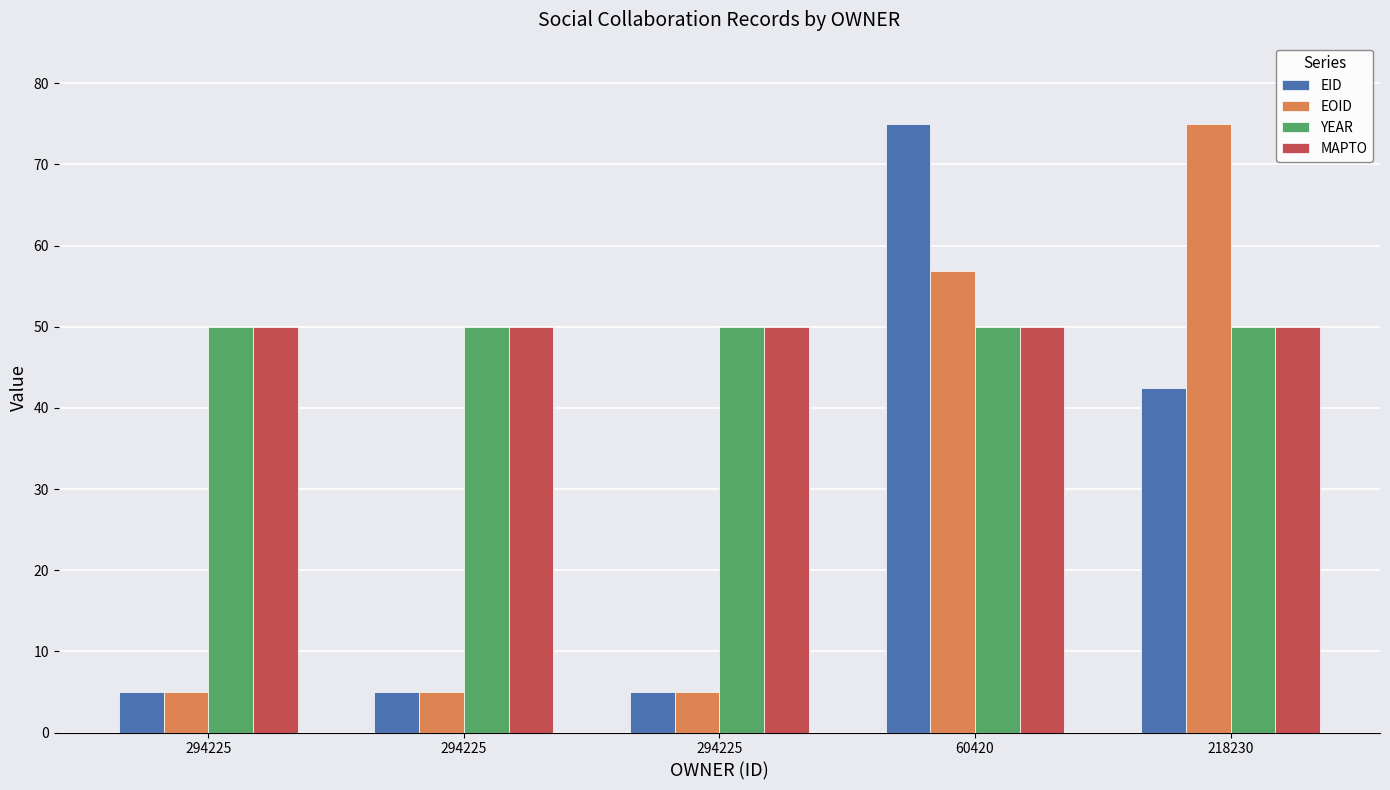

Which series changed the most between 294225 and 294225?

EID